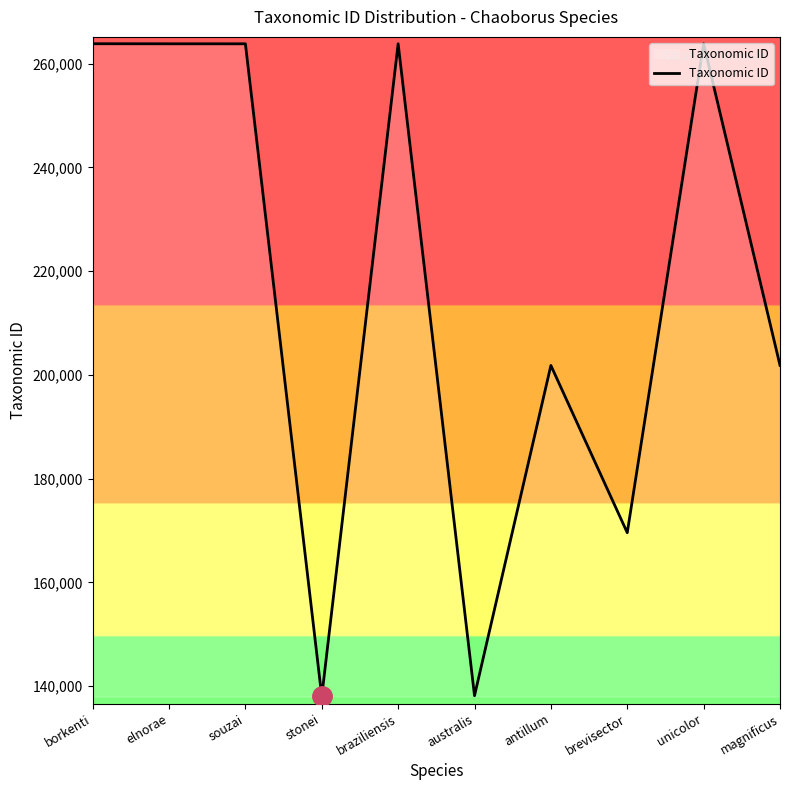

What is the maximum value shown in the chart?

263852